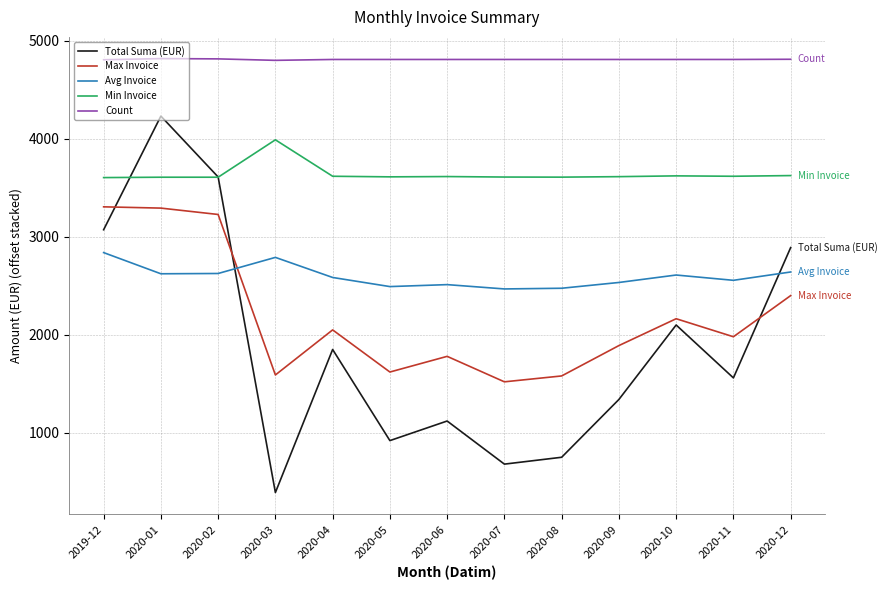

At 2020-07, list the series in order from largest to smallest.

Count, Min Invoice, Avg Invoice, Max Invoice, Total Suma (EUR)